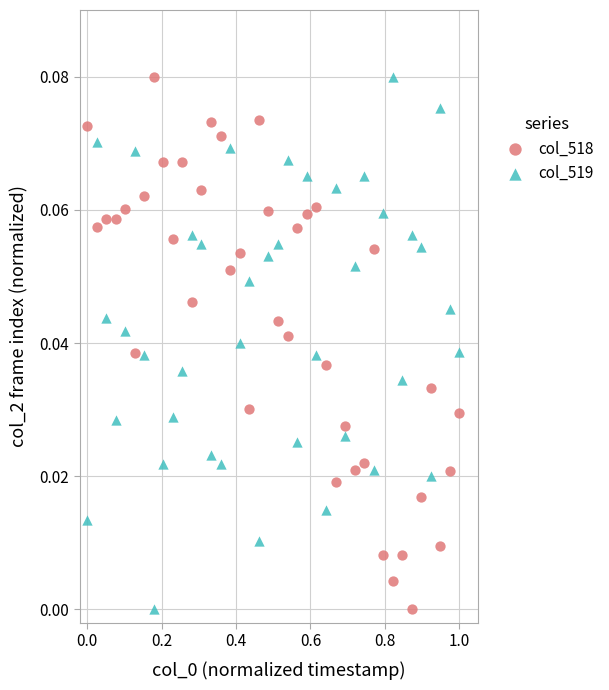

What is the X range (max minus min) for the scatter plot?

1.0